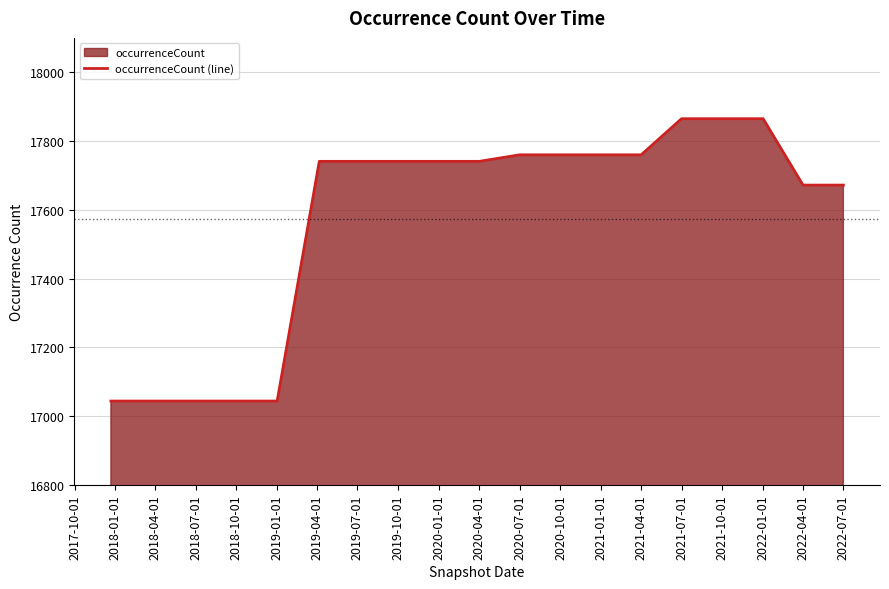

What is the change in value from 2019-01-01 to 2021-04-01?

+716